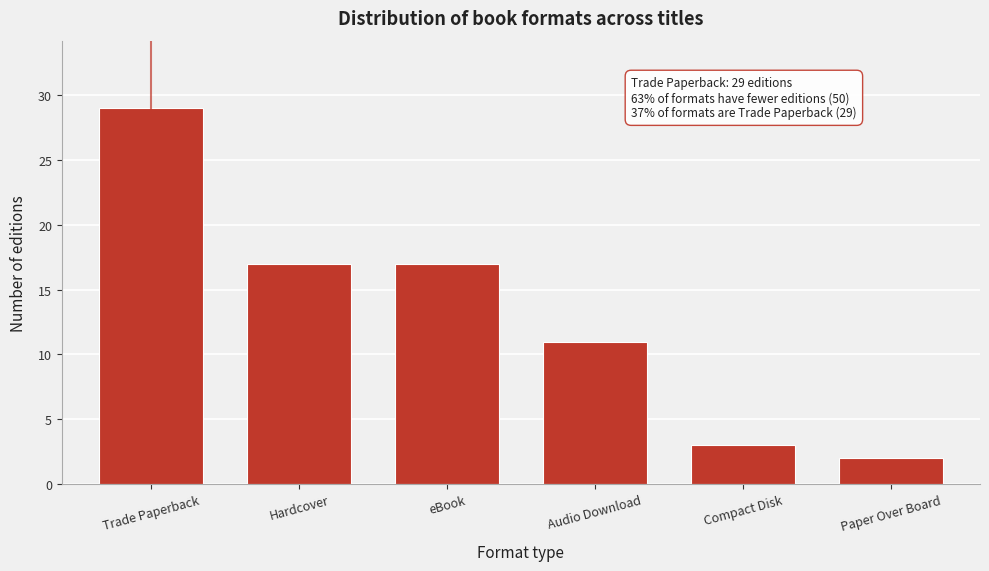

Reading right to left, transcribe all the data shown in this chart.

Paper Over Board=2	Compact Disk=3	Audio Download=11	eBook=17	Hardcover=17	Trade Paperback=29